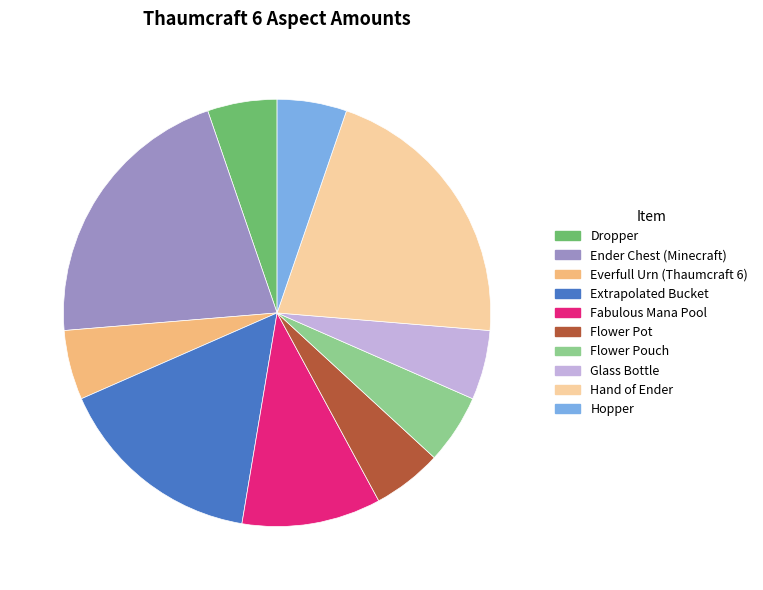

What is the ratio of the value at Dropper to the value at Glass Bottle?

1.0